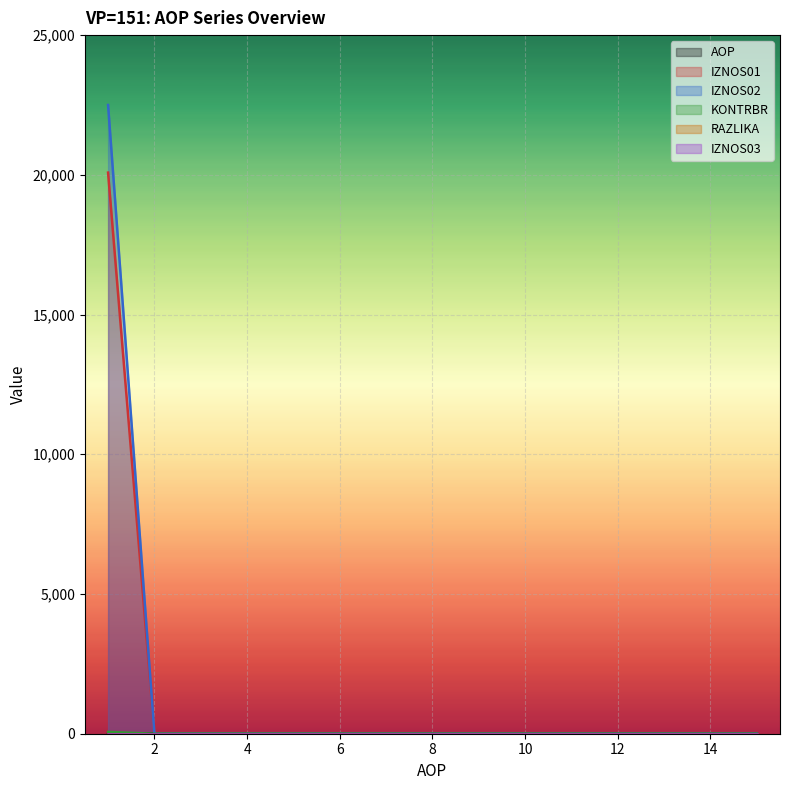

Does the chart display data point markers on the line(s)?

No